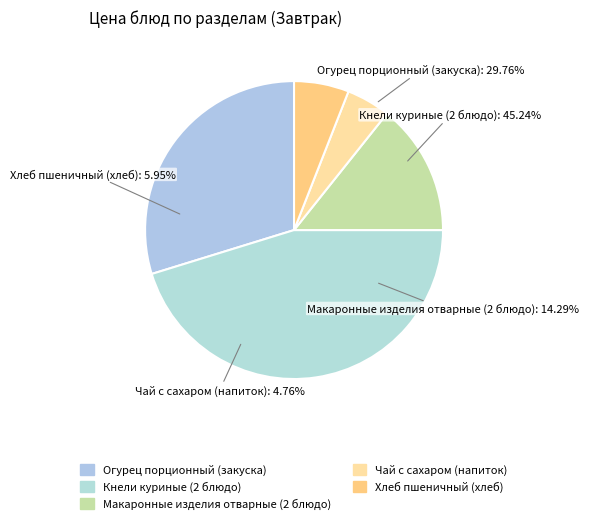

What percentage is NOT represented by Хлеб пшеничный (хлеб)?

94.0%